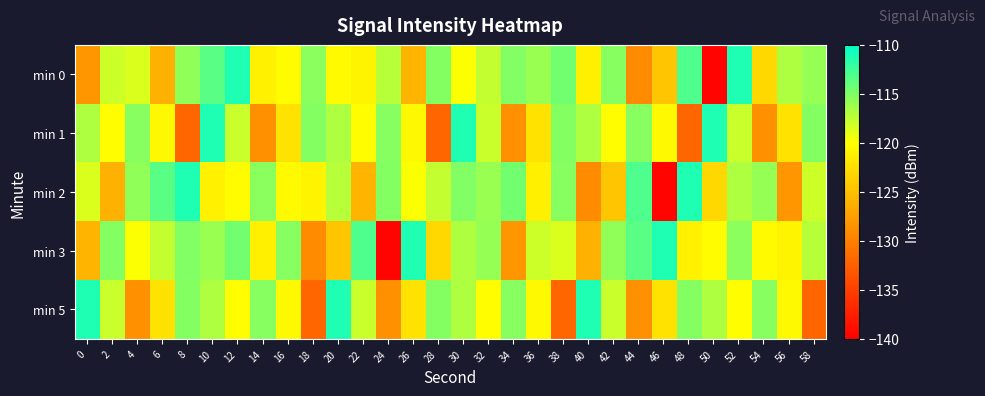

At 6, list the series in order from smallest to largest.

min 0, min 5, min 1, min 3, min 2